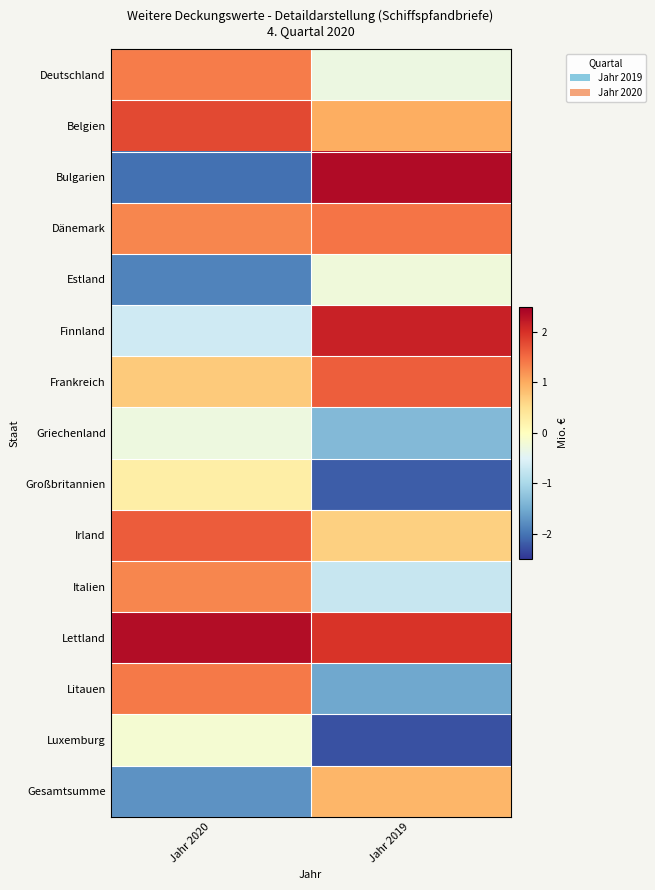

At which category is the sum across all series the highest?

Jahr 2020